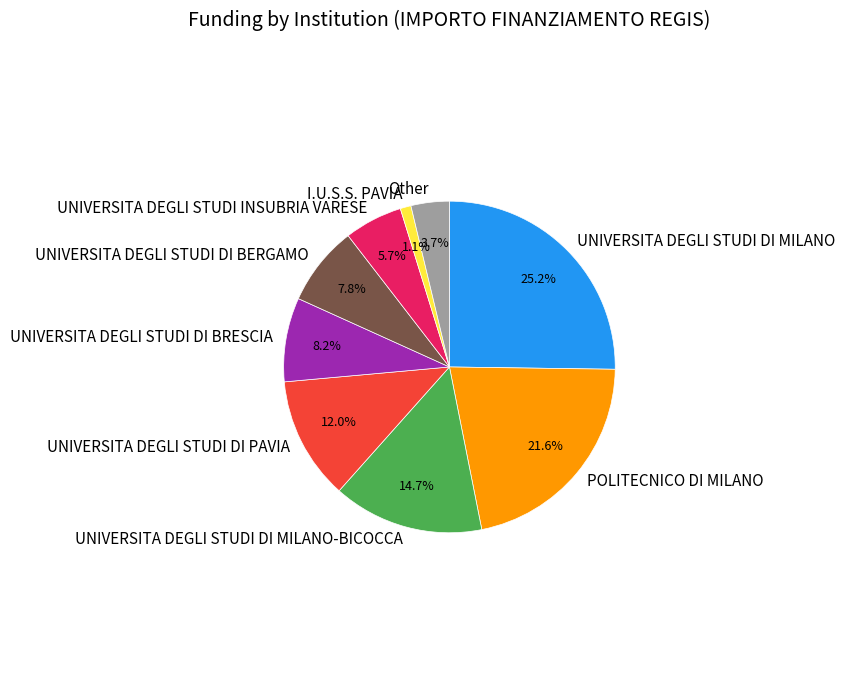

Which has a higher value, UNIVERSITA DEGLI STUDI DI MILANO-BICOCCA or UNIVERSITA DEGLI STUDI DI PAVIA?

UNIVERSITA DEGLI STUDI DI MILANO-BICOCCA